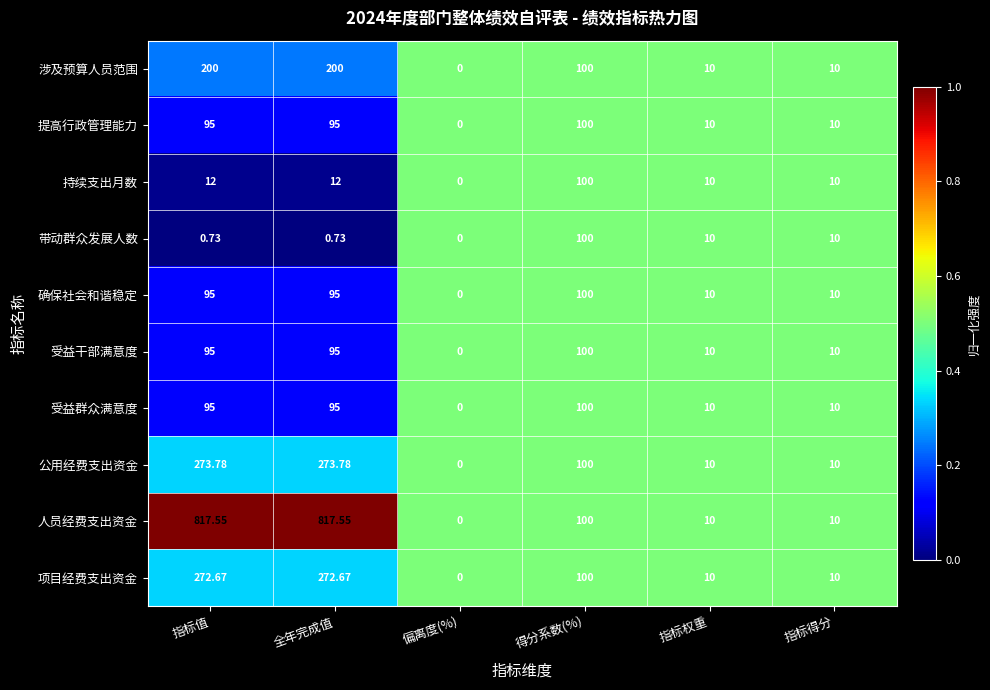

At which label is 人员经费支出资金 closest to 408?

得分系数(%)